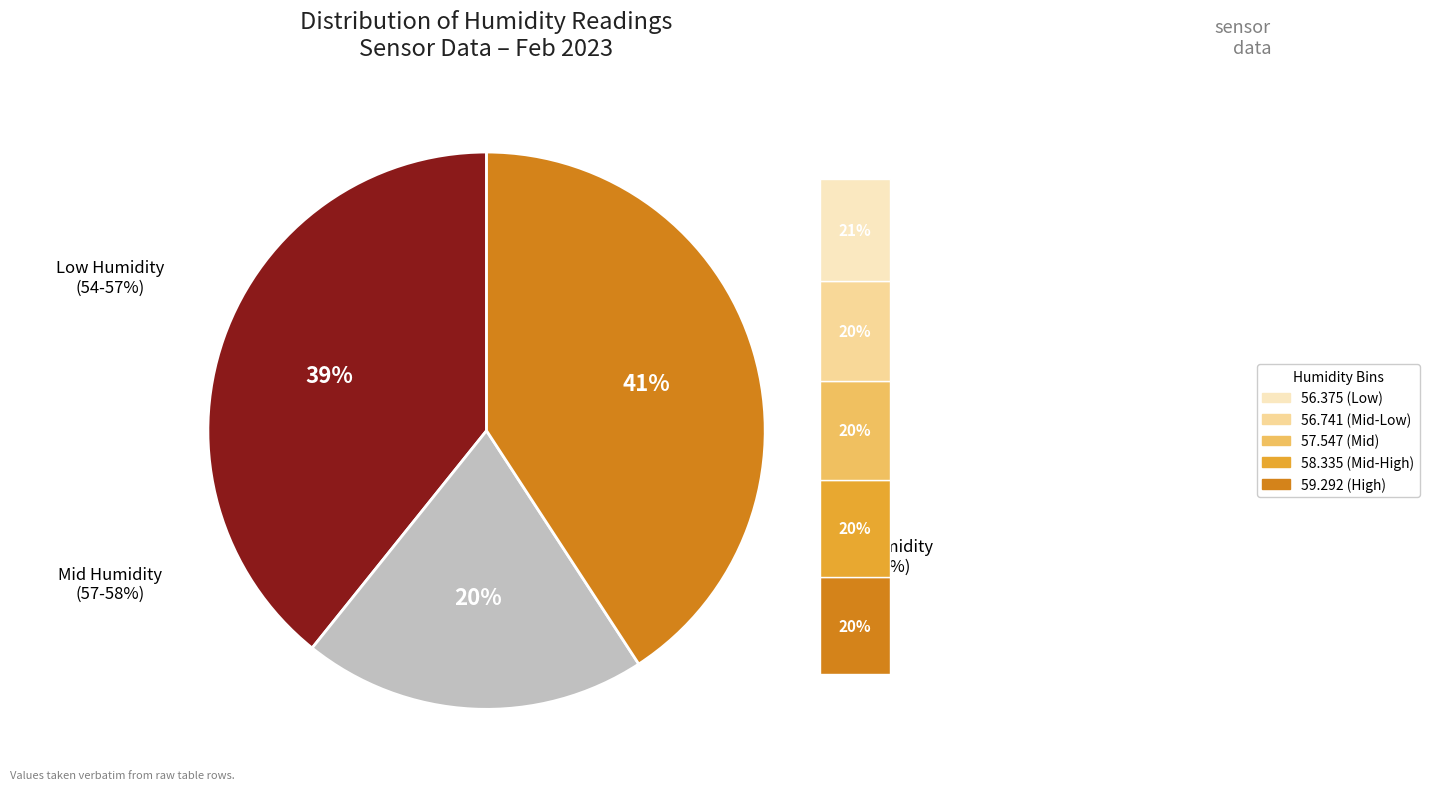

True or false: 00:37 accounts for 3% of the total.

False